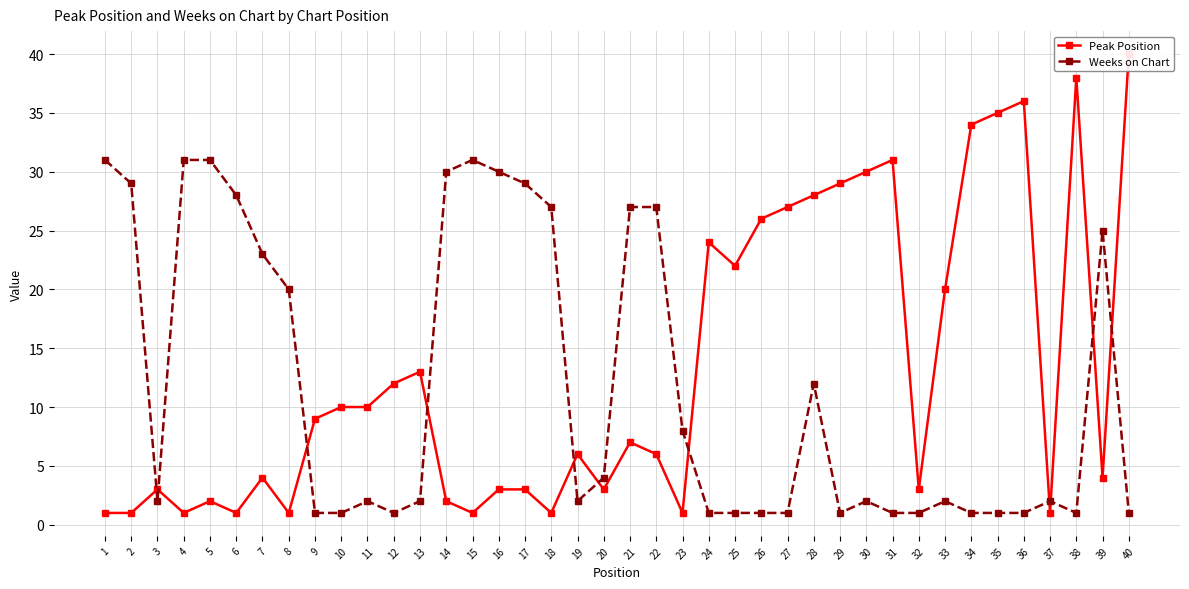

Which category has the highest value in the Weeks on Chart series?

1